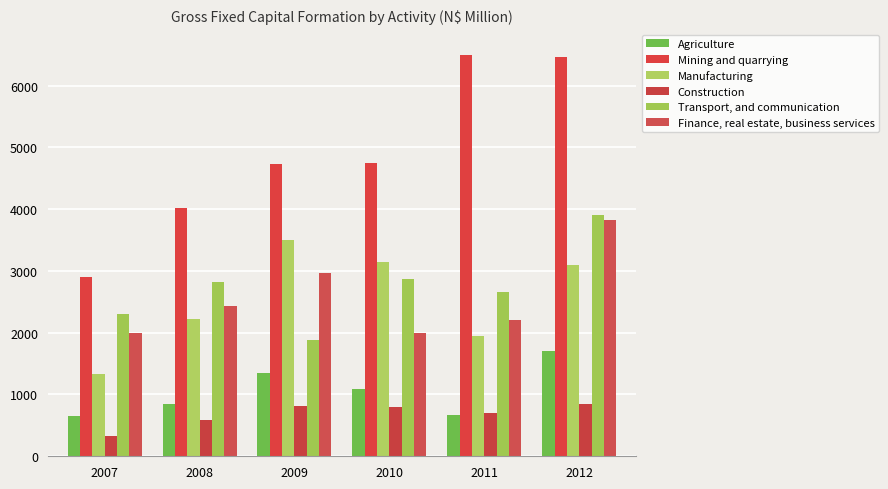

Which has a higher value, 2008 or 2010?

2010